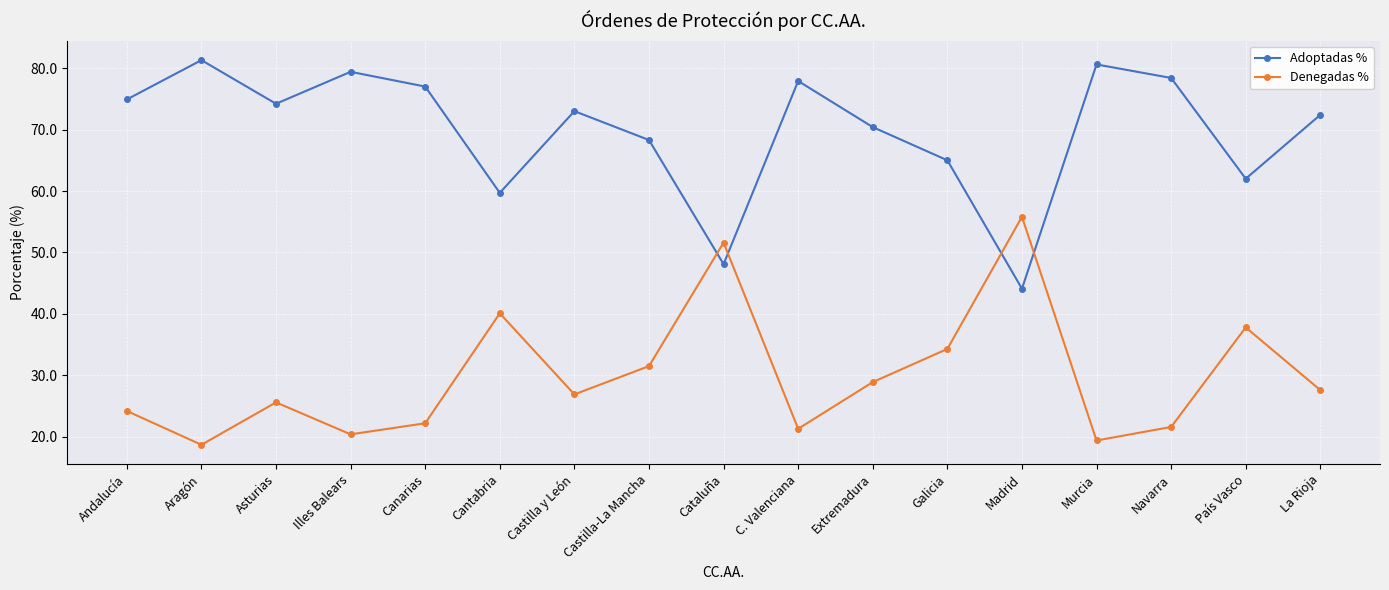

What is the total value across all series at Castilla y León?

99.9